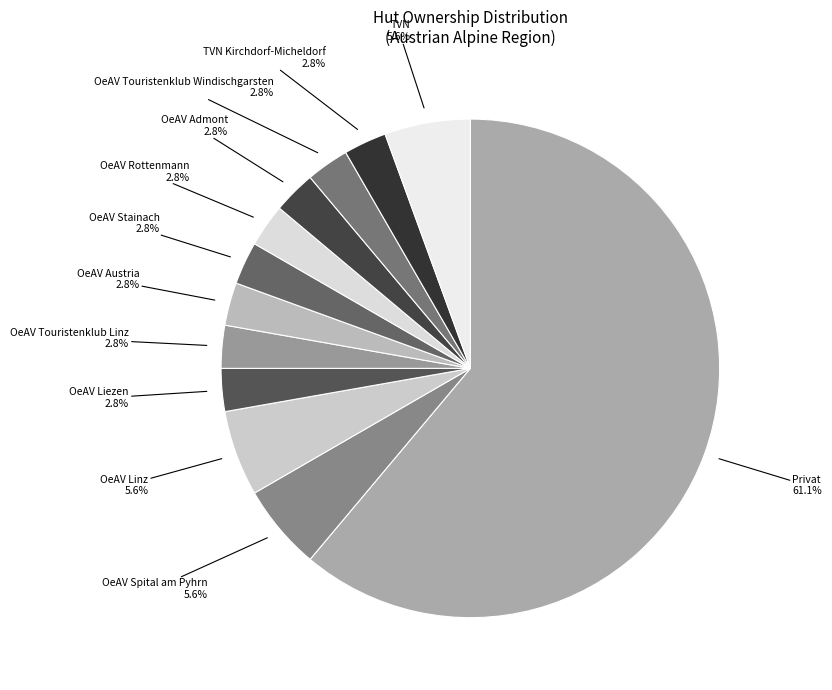

Which has a higher value, OeAV Stainach or TVN?

TVN